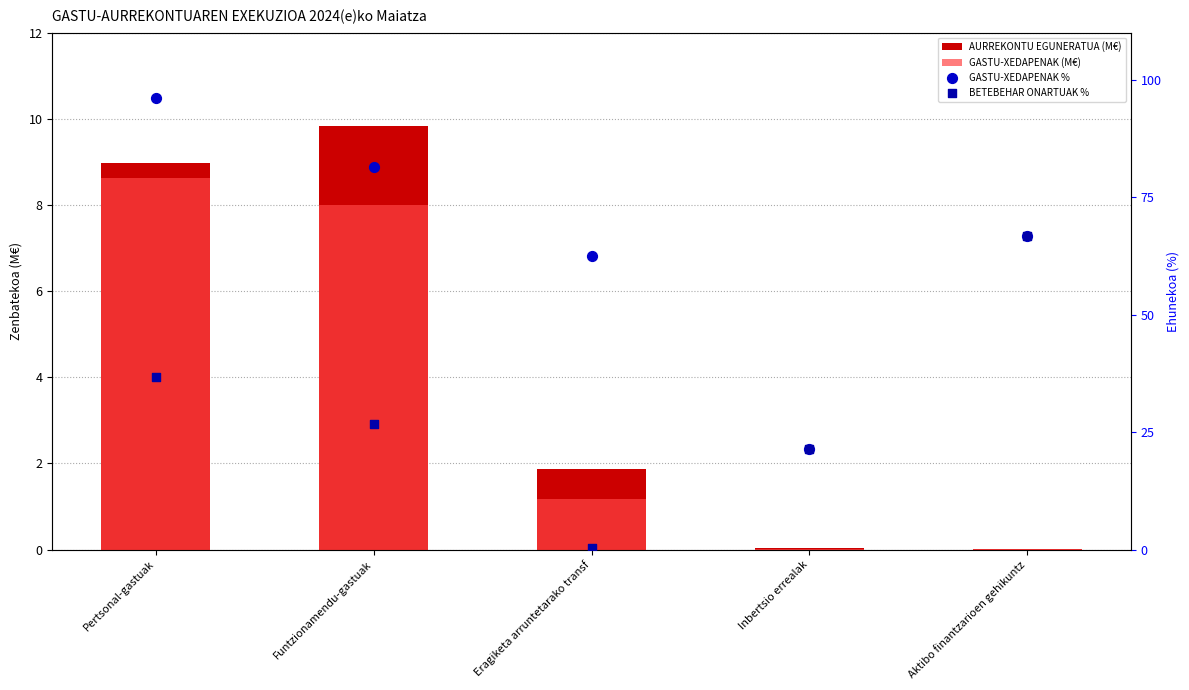

Which series has the largest total across all categories?

GASTU-XEDAPENAK %